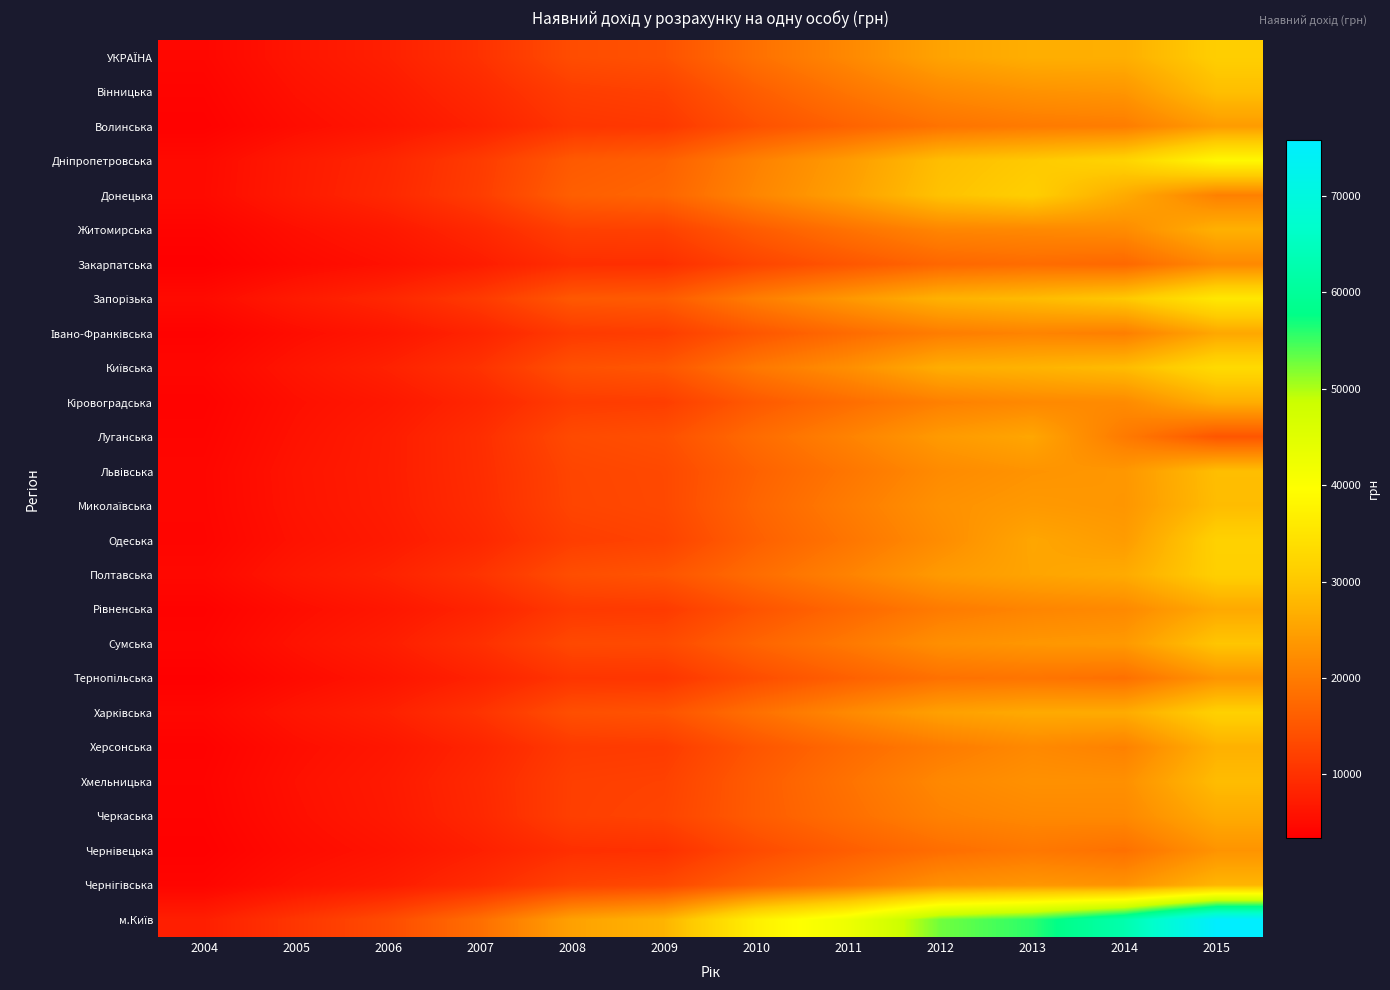

What is the maximum value shown in the chart?

75794.4